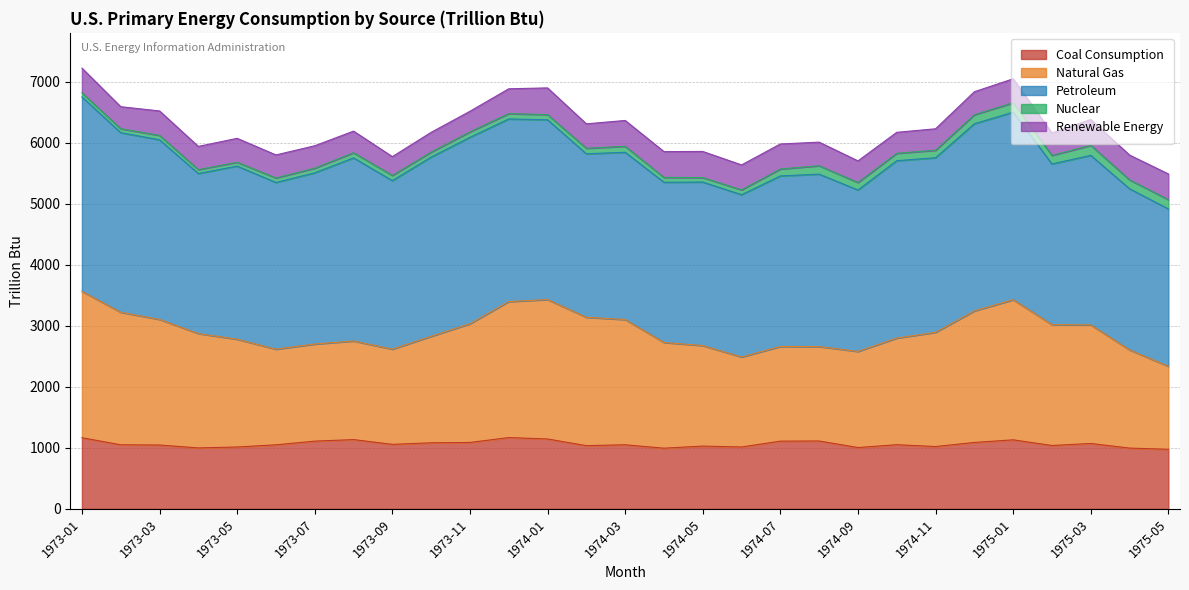

What are all the series names shown in the legend?

Coal Consumption, Natural Gas, Petroleum, Nuclear, Renewable Energy